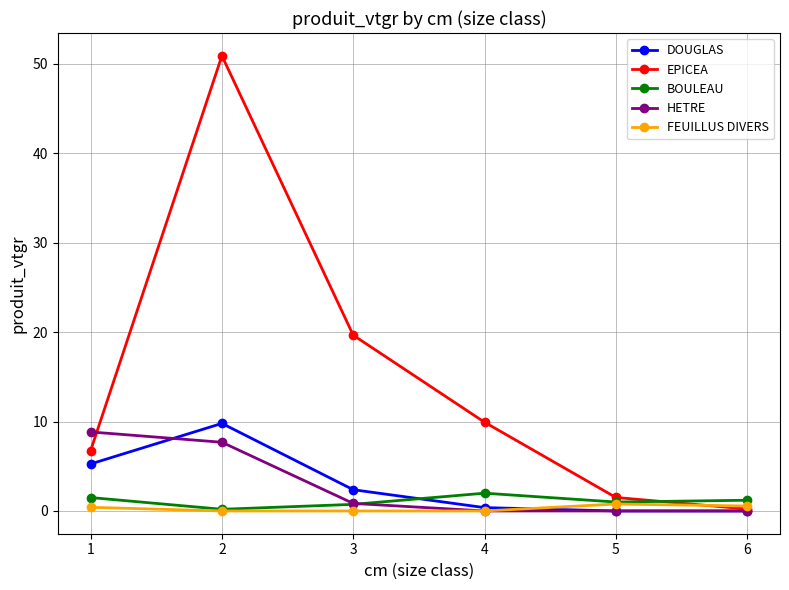

Which series has the largest range (max minus min)?

EPICEA